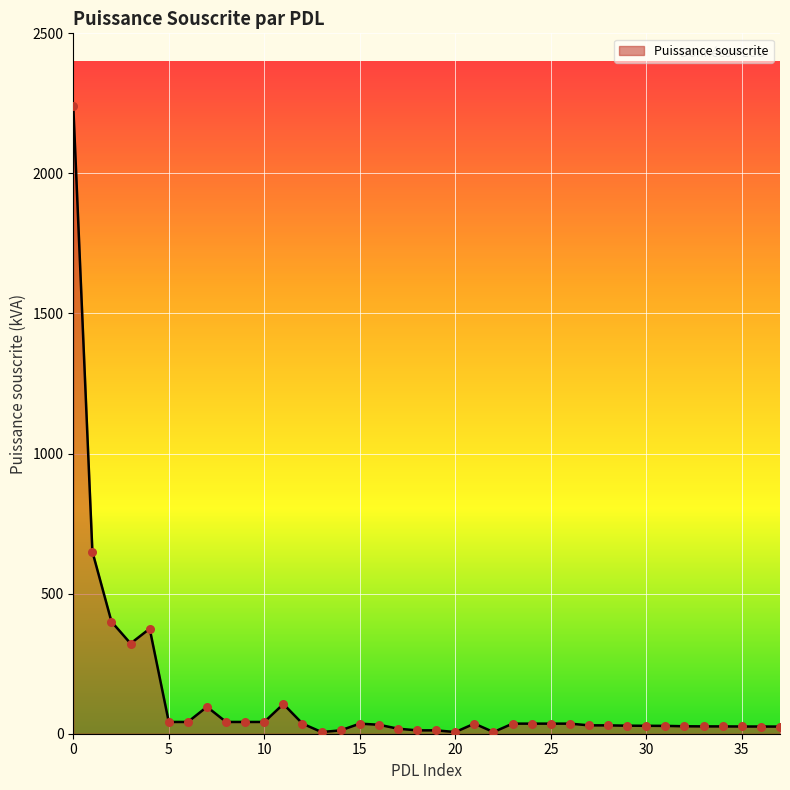

What is the greatest value displayed?

2240.0